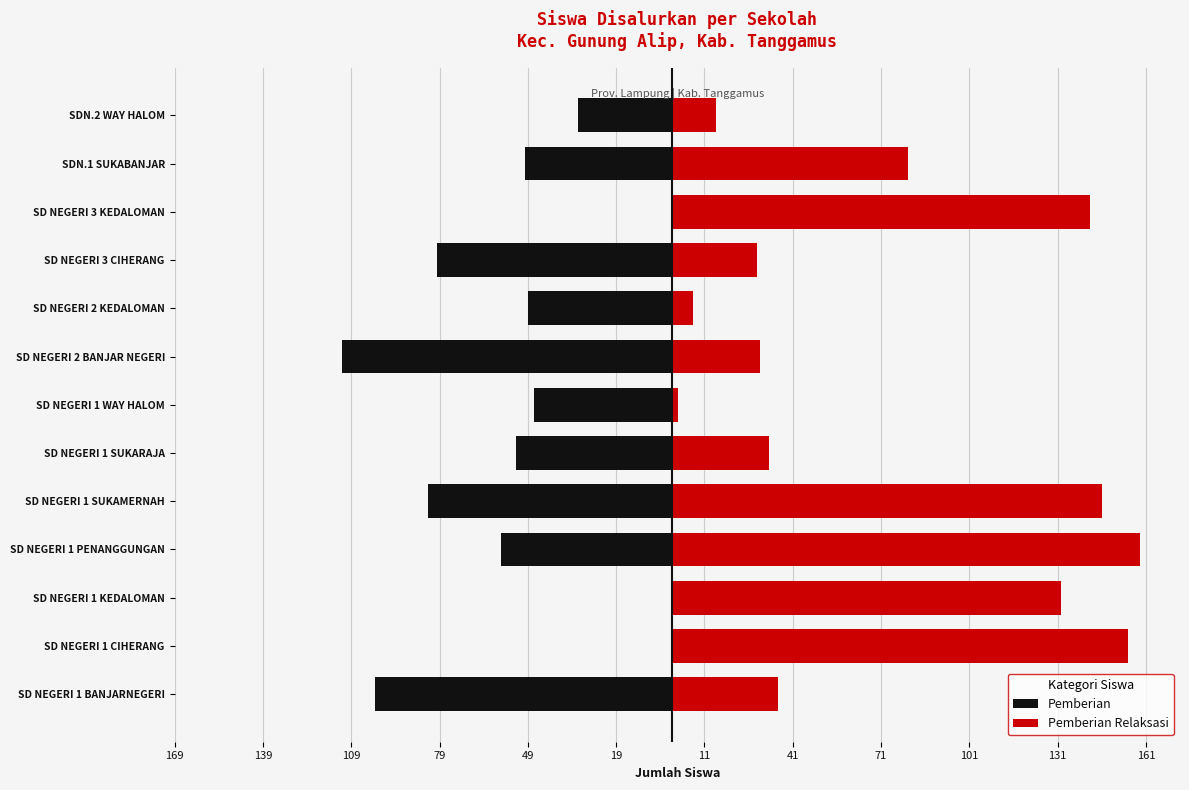

Between SD NEGERI 1 KEDALOMAN and SD NEGERI 1 SUKARAJA, which series saw the biggest shift?

Pemberian Relaksasi